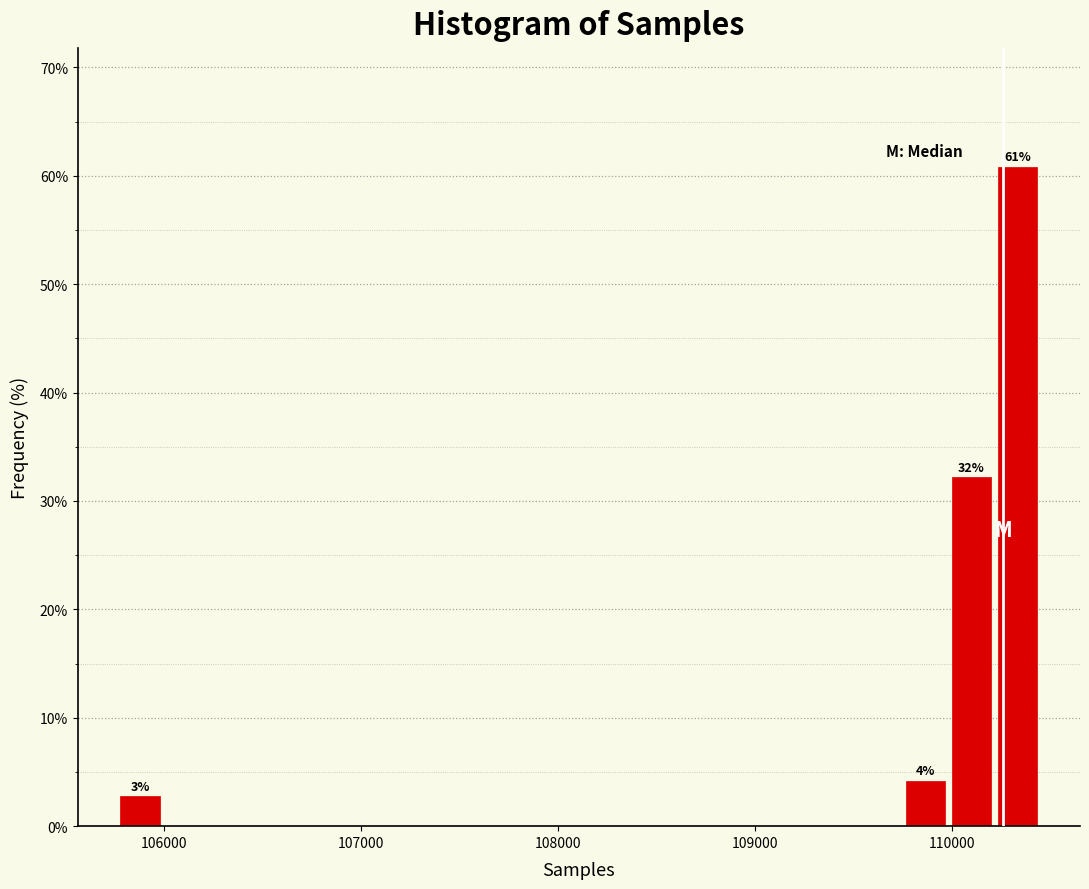

Read against the x-axis, roughly where is the centre of the tallest bar?

110300